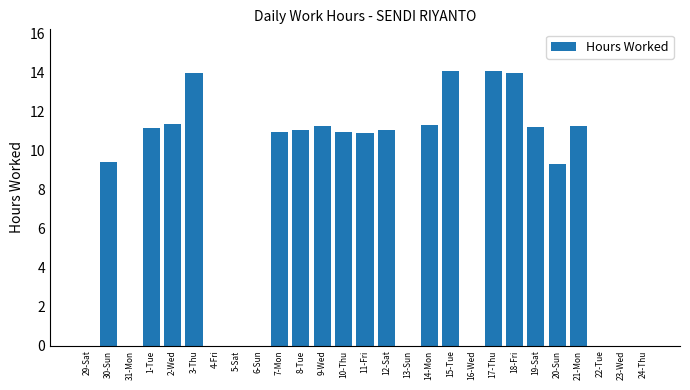

What is the average value?

7.3